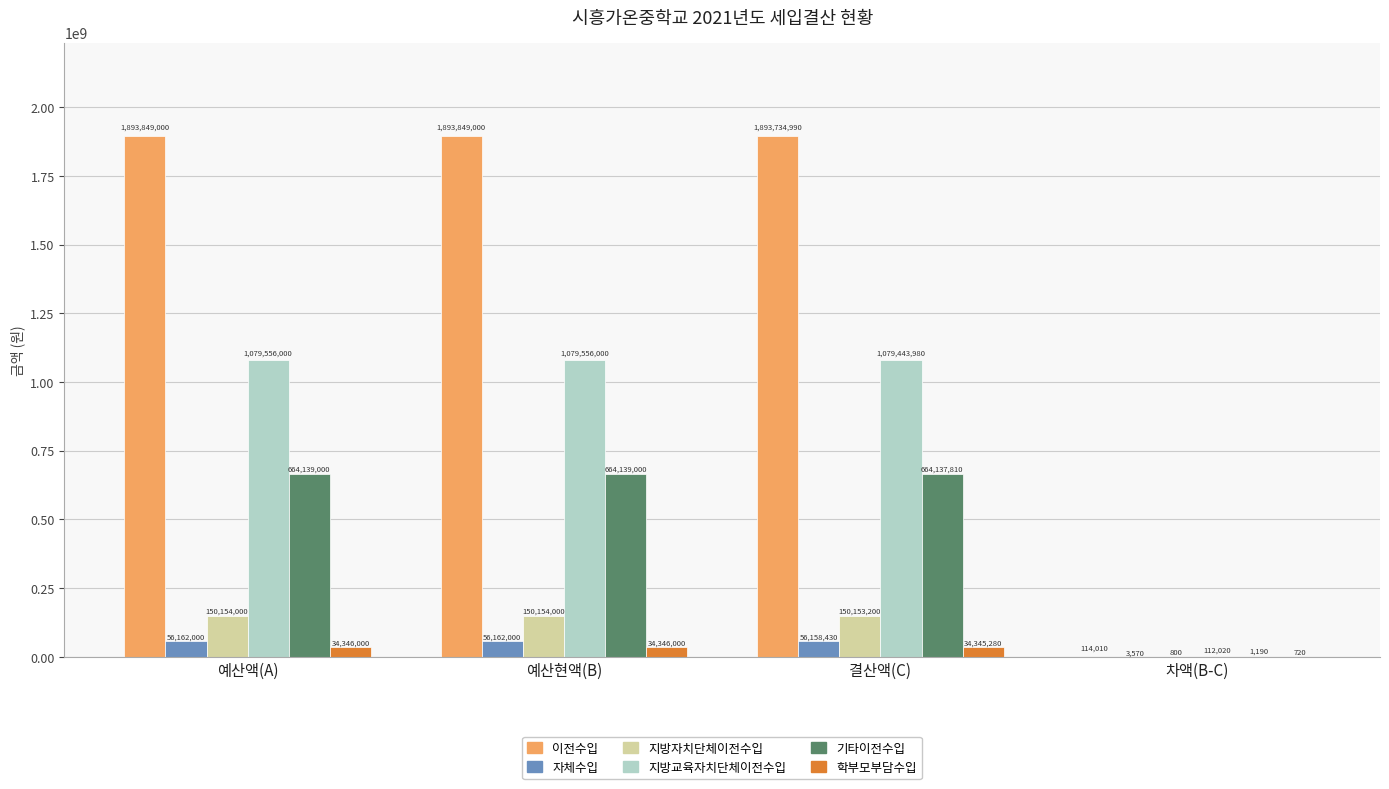

Reading right to left, extract all data points from this chart.

이전수입: 차액(B-C)=114010	결산액(C)=1893734990	예산현액(B)=1893849000	예산액(A)=1893849000
자체수입: 차액(B-C)=3570	결산액(C)=56158430	예산현액(B)=56162000	예산액(A)=56162000
지방자치단체이전수입: 차액(B-C)=800	결산액(C)=150153200	예산현액(B)=150154000	예산액(A)=150154000
지방교육자치단체이전수입: 차액(B-C)=112020	결산액(C)=1079443980	예산현액(B)=1079556000	예산액(A)=1079556000
기타이전수입: 차액(B-C)=1190	결산액(C)=664137810	예산현액(B)=664139000	예산액(A)=664139000
학부모부담수입: 차액(B-C)=720	결산액(C)=34345280	예산현액(B)=34346000	예산액(A)=34346000